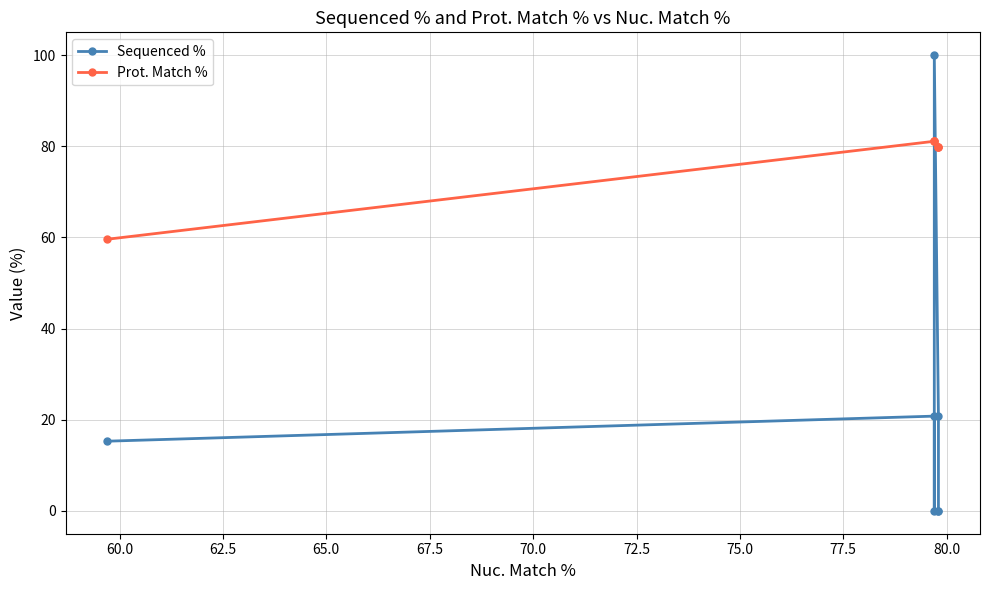

What is the minimum value for Prot. Match %?

59.6